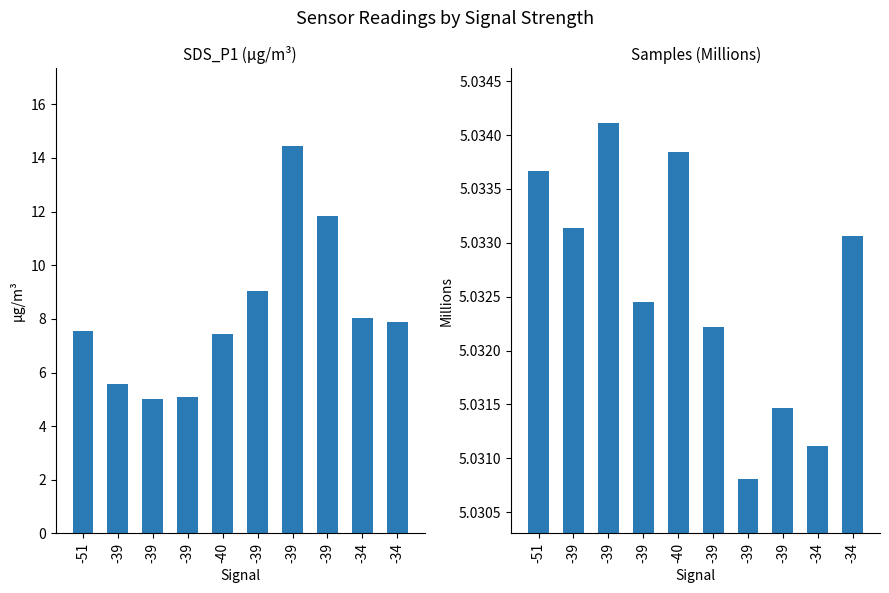

Rank the series by their average value, from highest to lowest.

SDS_P1, Samples (M)